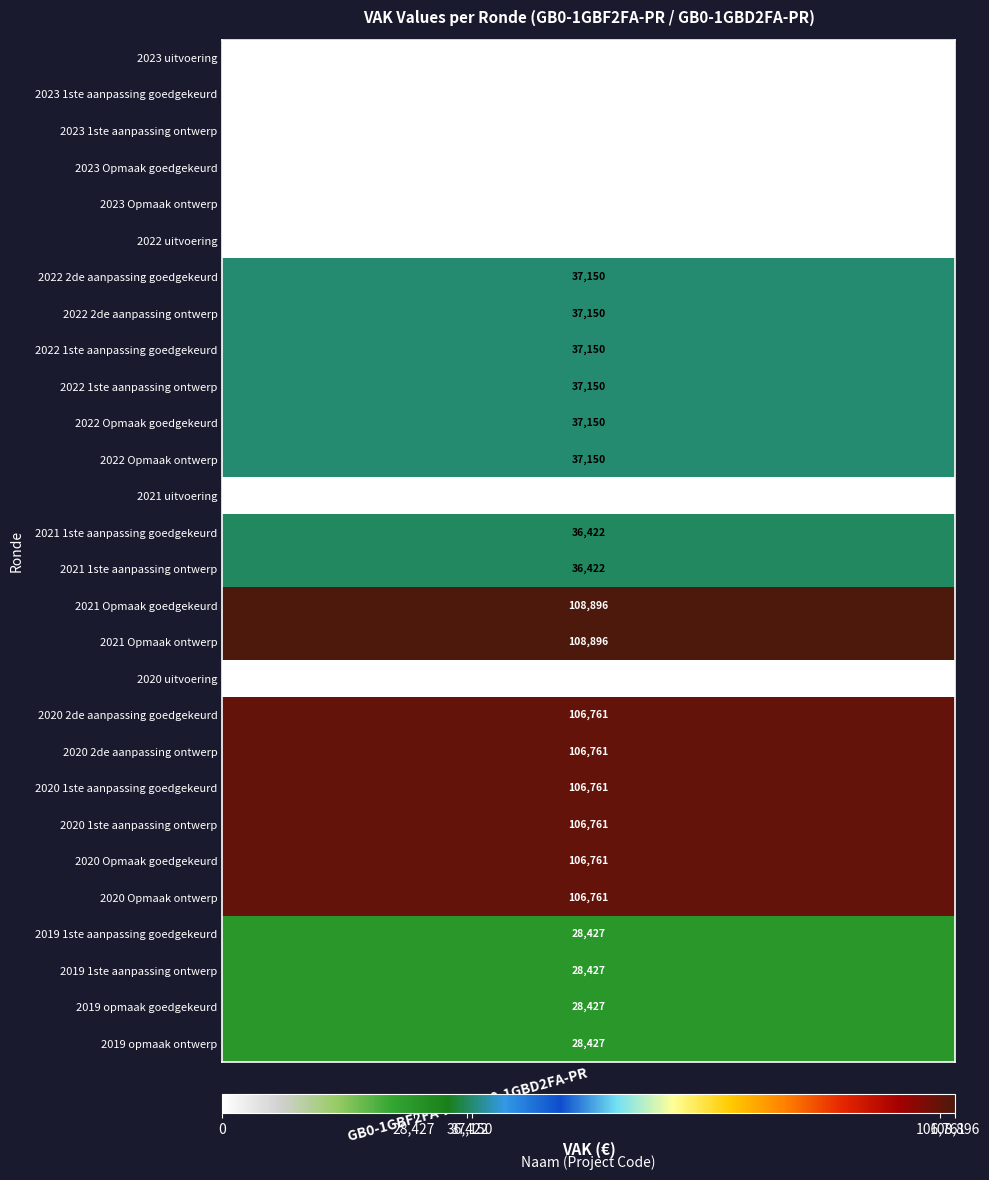

Reading left to right, transcribe all the data shown in this chart.

2023 uitvoering=0	2023 1ste aanpassing goedgekeurd=0	2023 1ste aanpassing ontwerp=0	2023 Opmaak goedgekeurd=0	2023 Opmaak ontwerp=0	2022 uitvoering=0	2022 2de aanpassing goedgekeurd=37150	2022 2de aanpassing ontwerp=37150	2022 1ste aanpassing goedgekeurd=37150	2022 1ste aanpassing ontwerp=37150	2022 Opmaak goedgekeurd=37150	2022 Opmaak ontwerp=37150	2021 uitvoering=0	2021 1ste aanpassing goedgekeurd=36422	2021 1ste aanpassing ontwerp=36422	2021 Opmaak goedgekeurd=108896	2021 Opmaak ontwerp=108896	2020 uitvoering=0	2020 2de aanpassing goedgekeurd=106761	2020 2de aanpassing ontwerp=106761	2020 1ste aanpassing goedgekeurd=106761	2020 1ste aanpassing ontwerp=106761	2020 Opmaak goedgekeurd=106761	2020 Opmaak ontwerp=106761	2019 1ste aanpassing goedgekeurd=28427	2019 1ste aanpassing ontwerp=28427	2019 opmaak goedgekeurd=28427	2019 opmaak ontwerp=28427